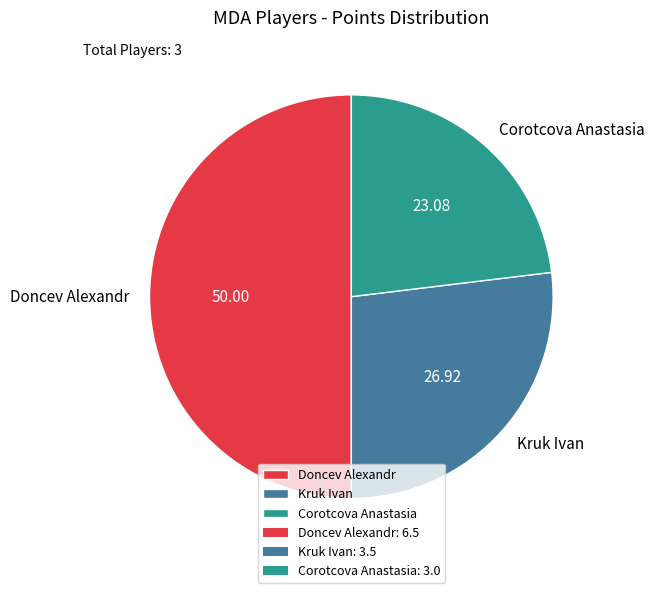

True or false: Corotcova Anastasia accounts for 23% of the total.

True